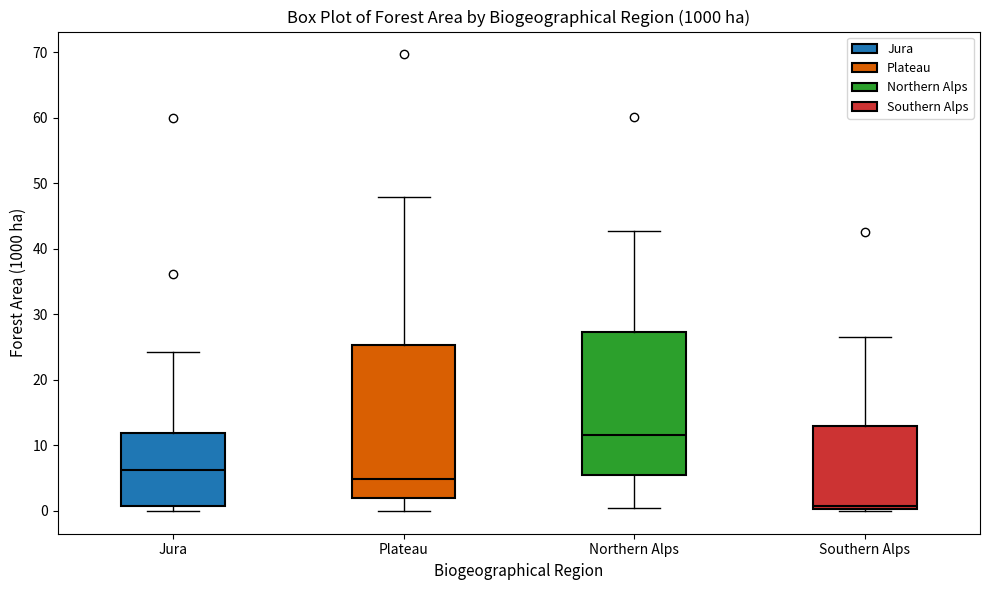

Which box's median line is the lowest?

Southern Alps